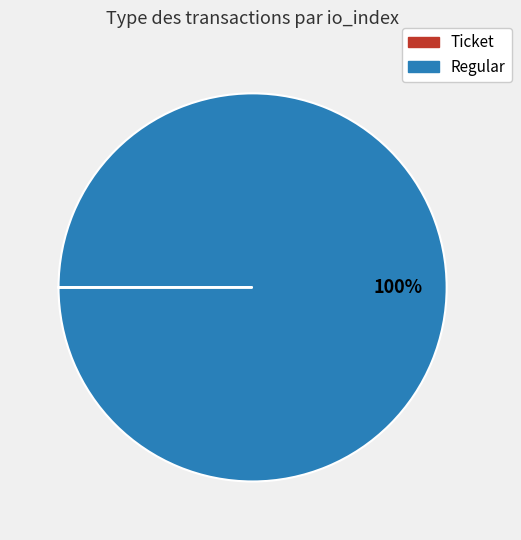

Which slice is the largest?

Regular